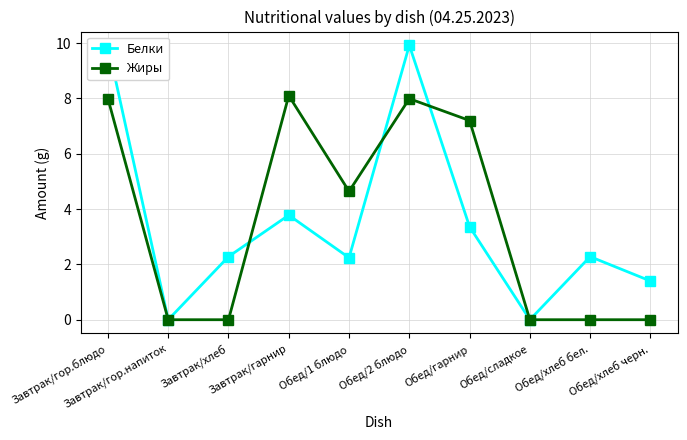

What are all the series names shown in the legend?

Белки, Жиры